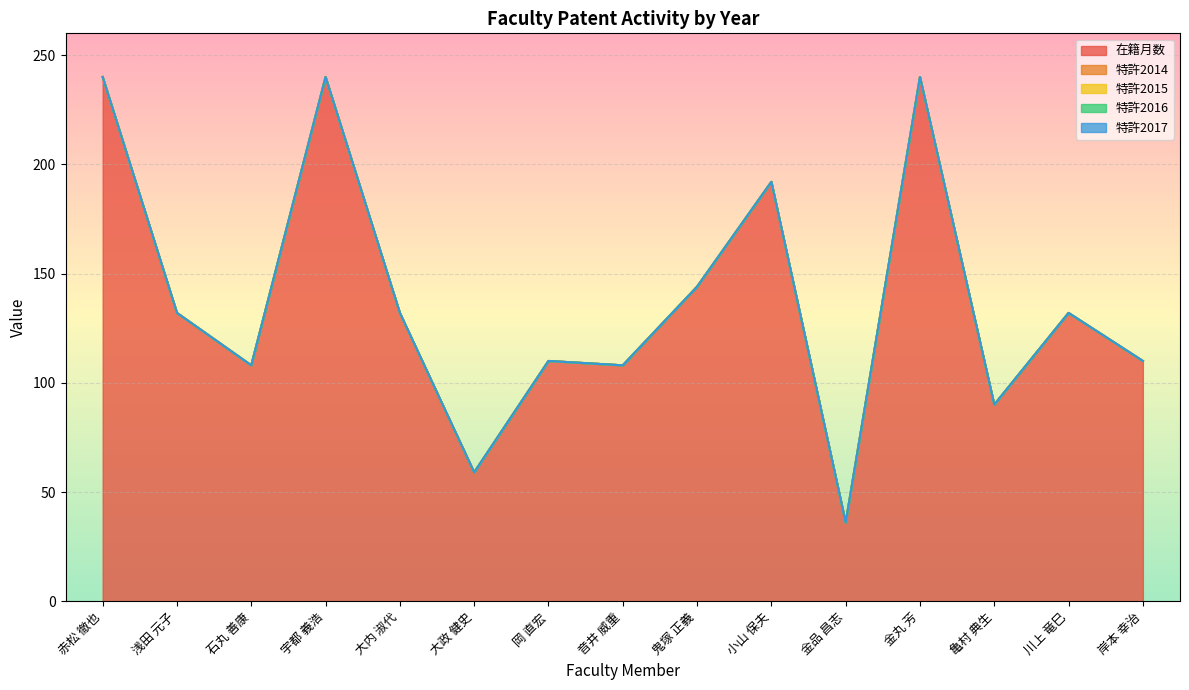

What is the label of the 11th point from the right?

大内 淑代